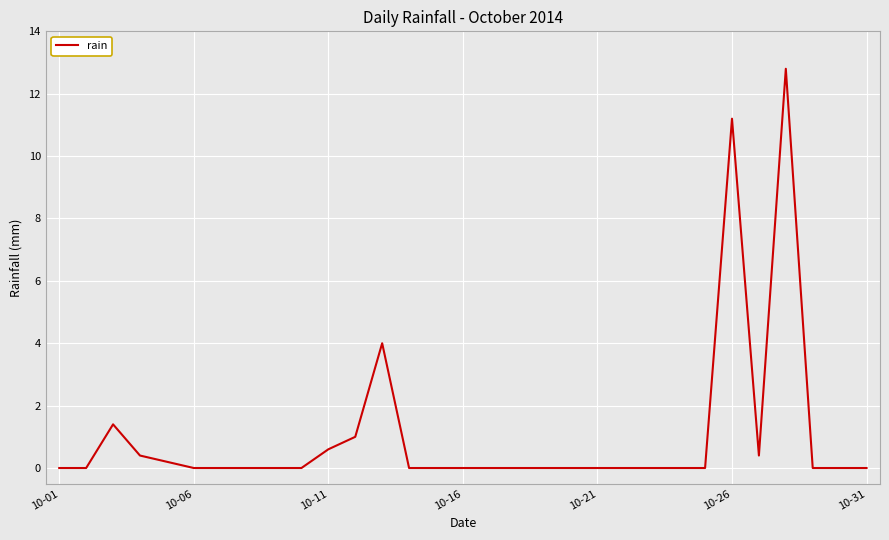

What is the greatest value displayed?

12.8